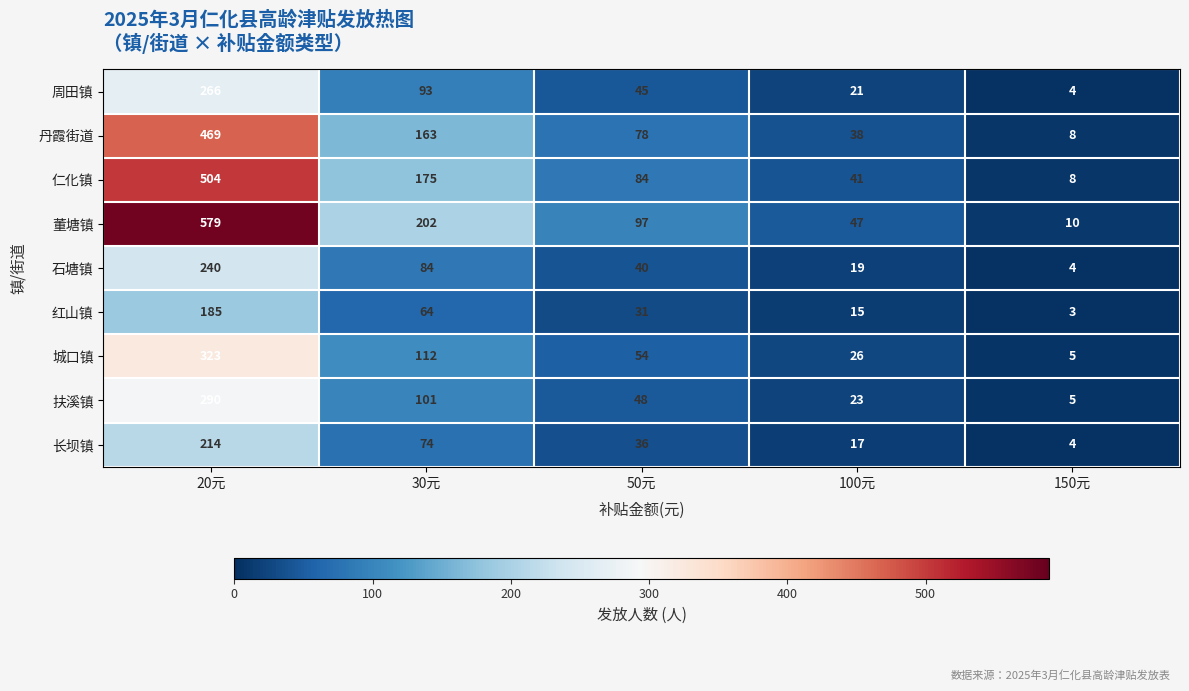

List the series in order of their peak value, highest first.

董塘镇, 仁化镇, 丹霞街道, 城口镇, 扶溪镇, 周田镇, 石塘镇, 长坝镇, 红山镇